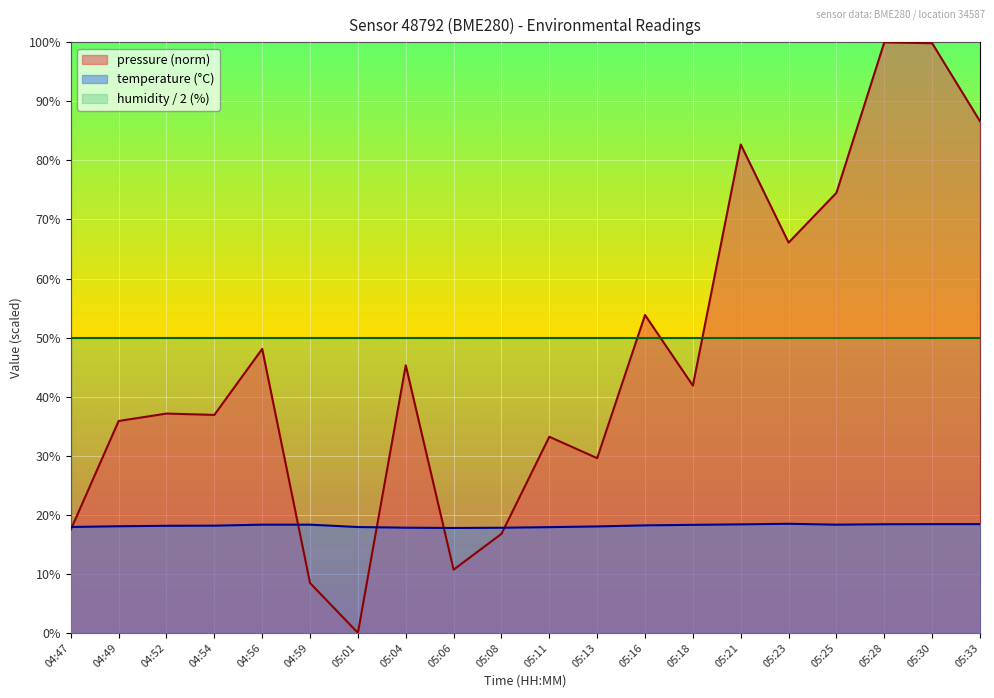

Where does the temperature series first go above 18?

04:49